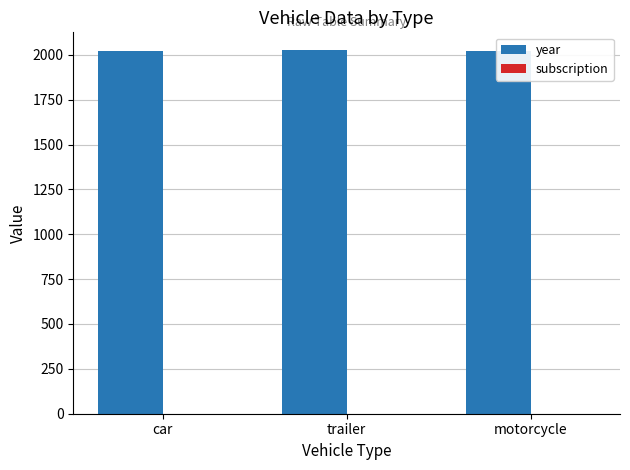

The value of year at trailer is 2695. True or false?

False